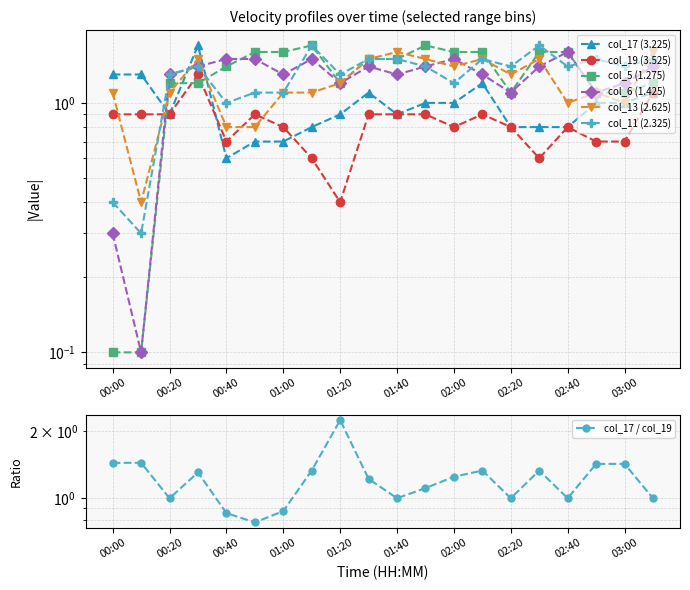

True or false: col_13 (2.625) has a value of 1.0 at 02:30.

False